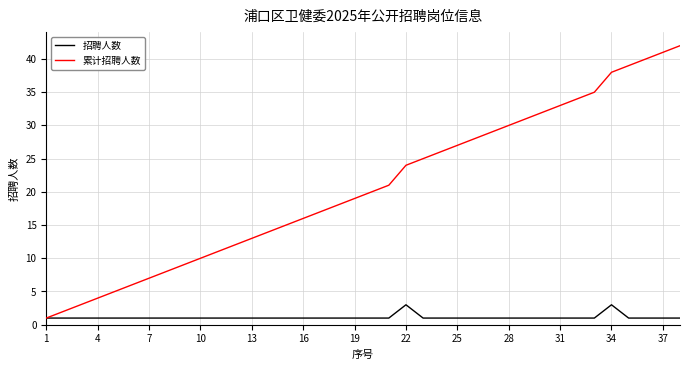

Which series has the widest spread of values?

累计招聘人数